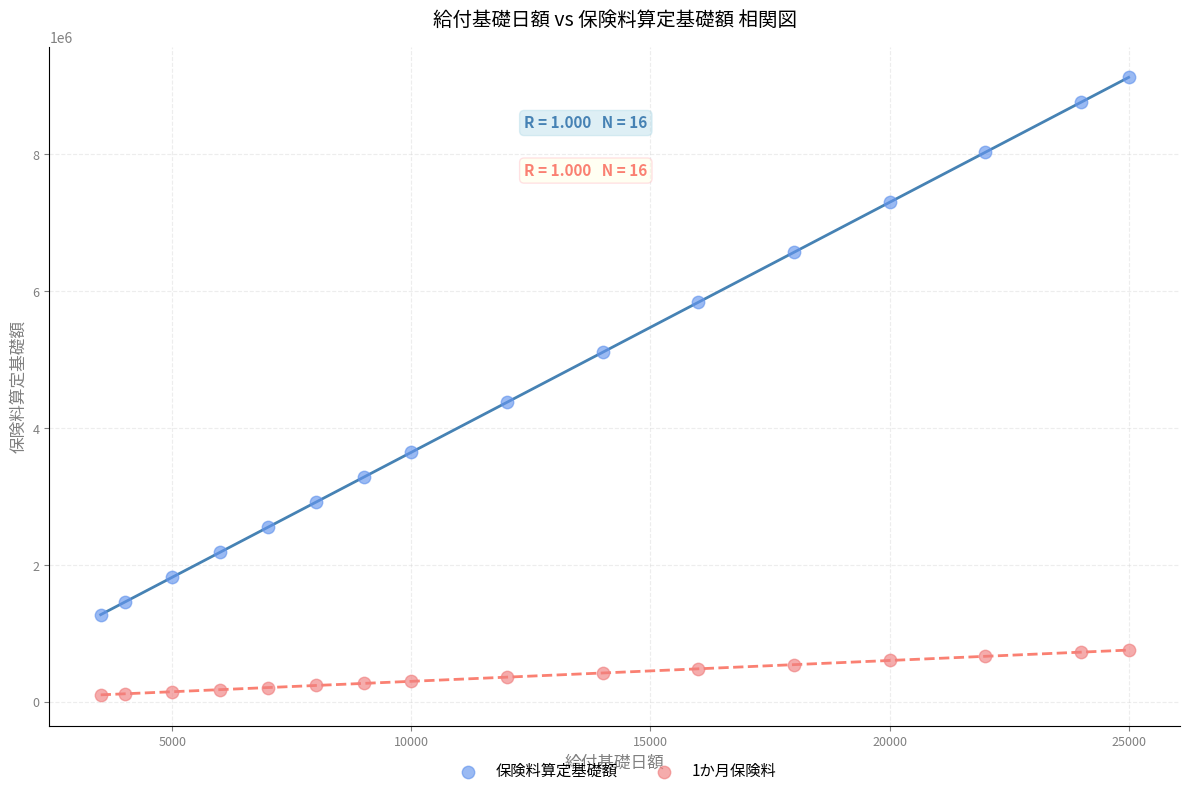

Which series reaches the minimum Y coordinate?

1か月保険料